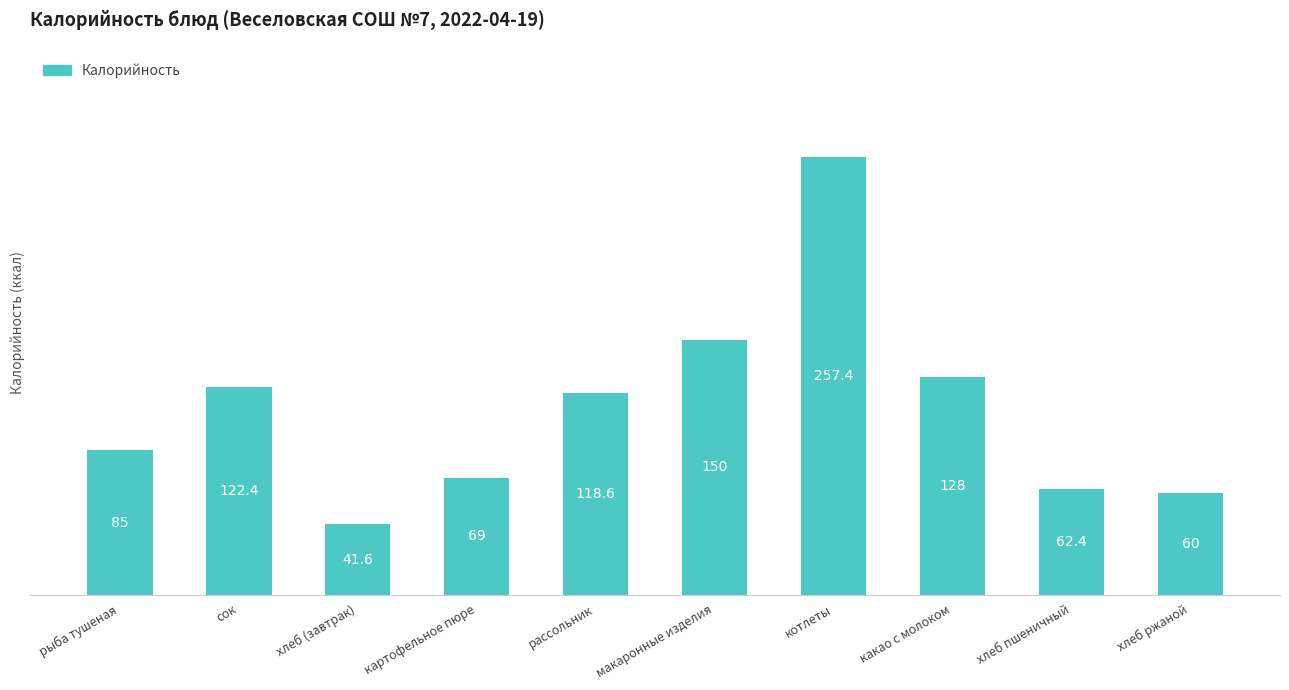

At which label does the data first exceed 118?

сок